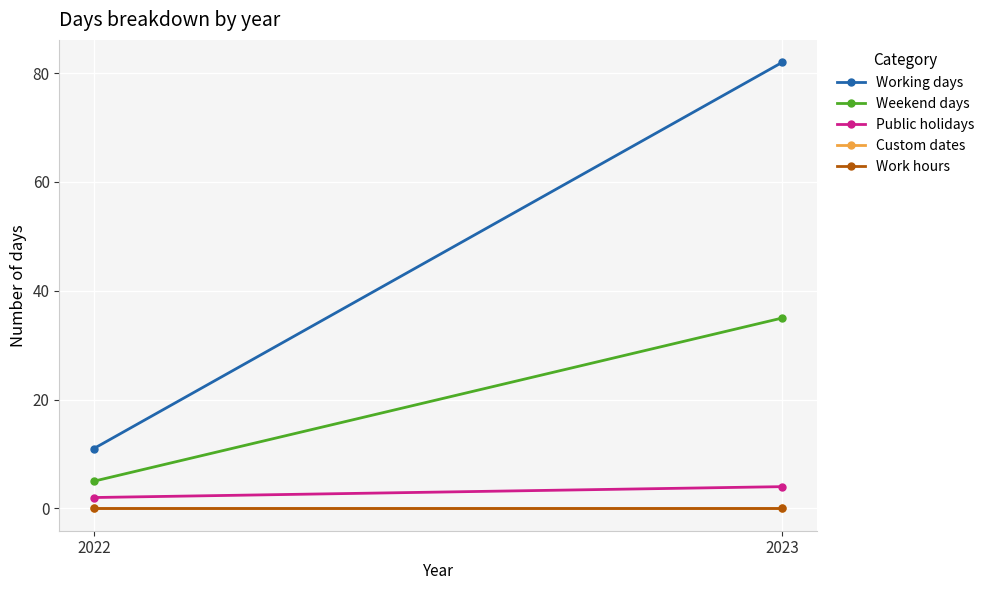

List the series in order of their peak value, highest first.

Working days, Weekend days, Public holidays, Custom dates, Work hours